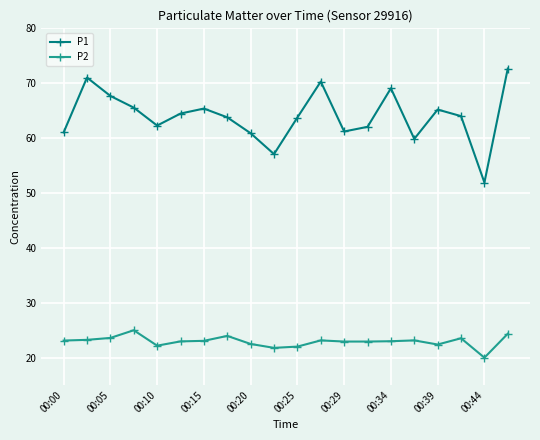

What is the average value of the P2 series?

22.9